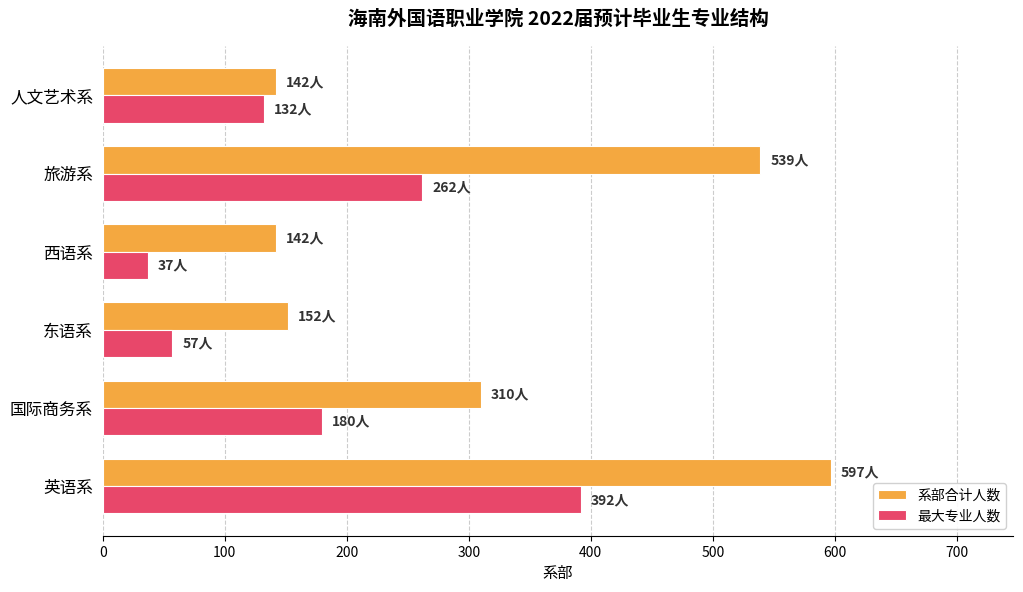

Which series has the largest range (max minus min)?

系部合计人数